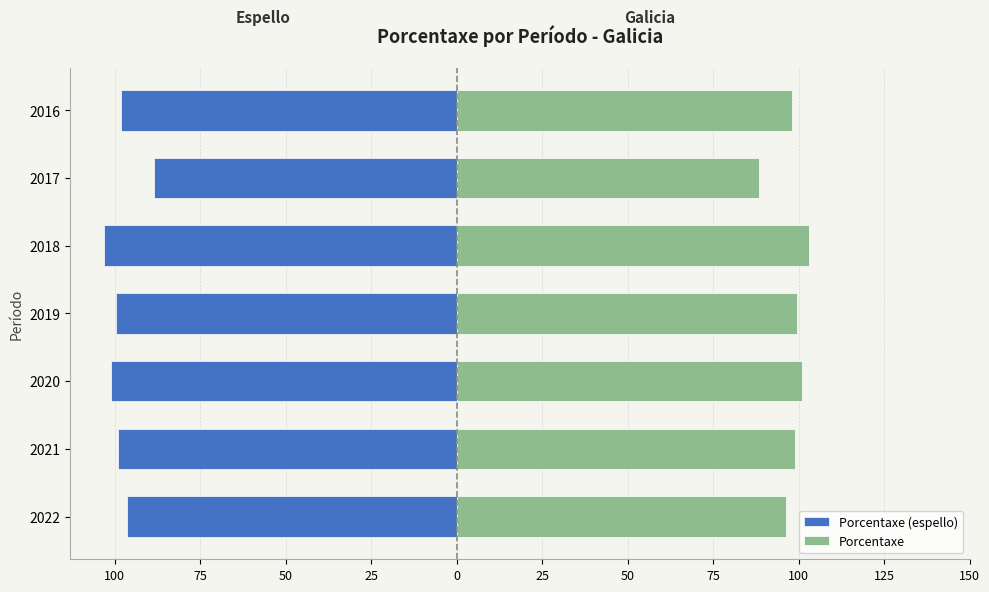

Which series has the widest spread of values?

Porcentaxe (espello)